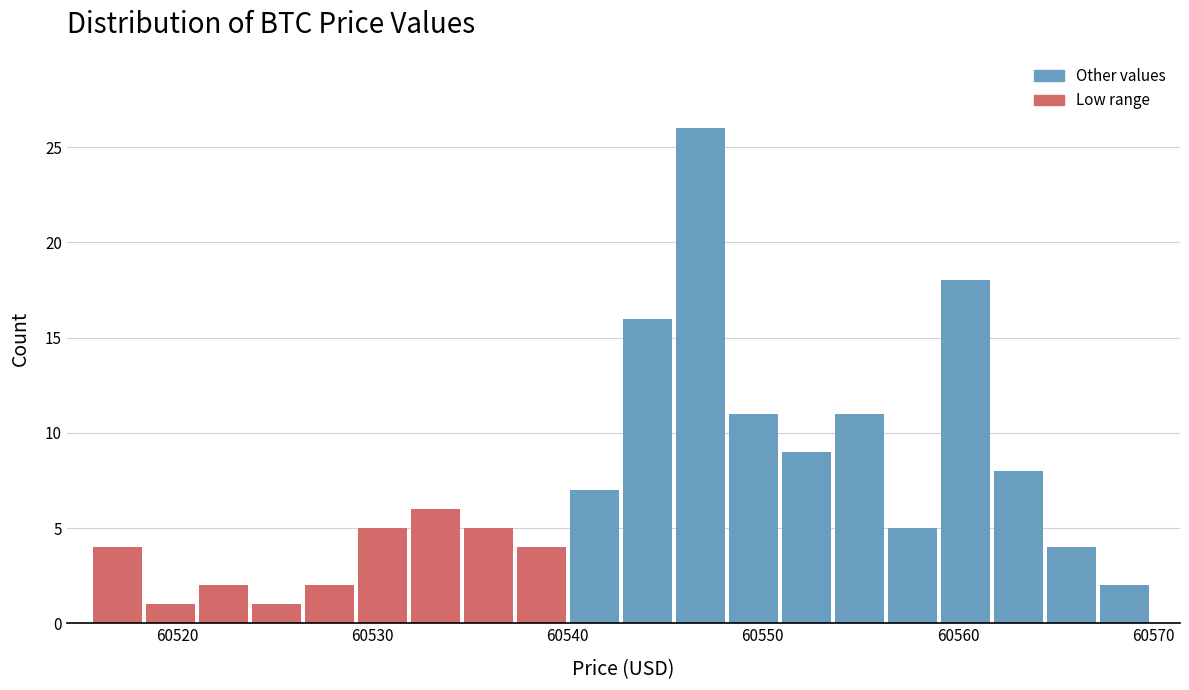

Read against the x-axis, roughly where is the centre of the tallest bar?

60547